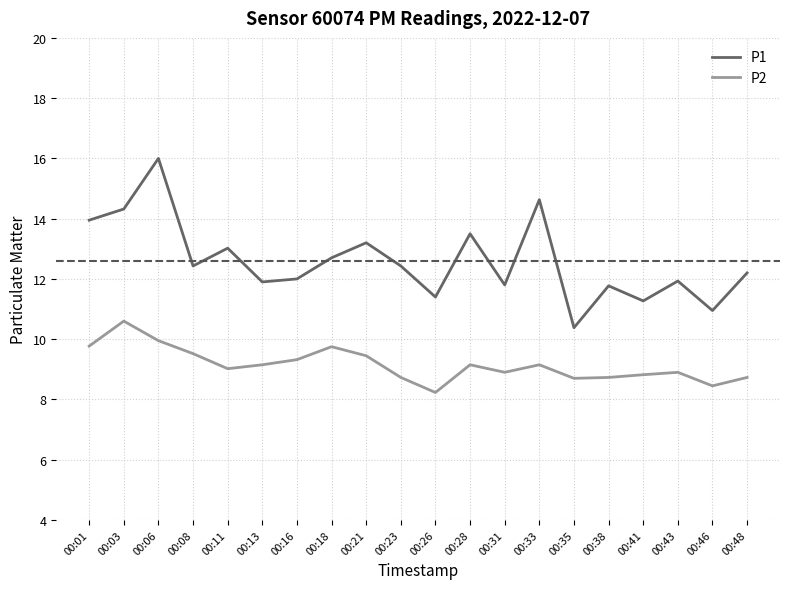

What is the total value across all series at 00:41?

20.1